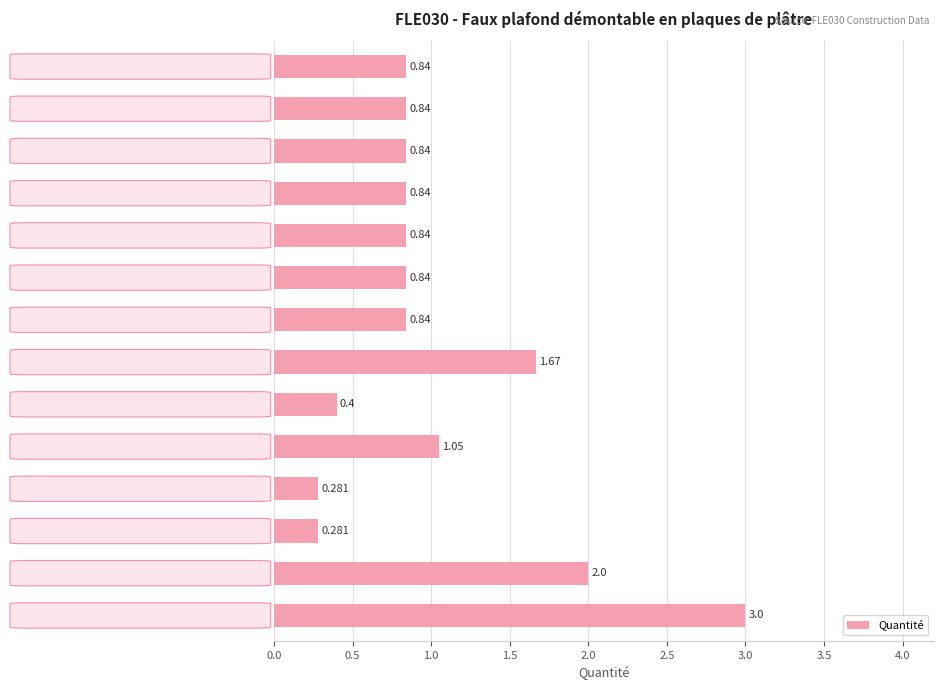

Between mt12psg210a and Coûts indirects, which is larger?

Coûts indirects